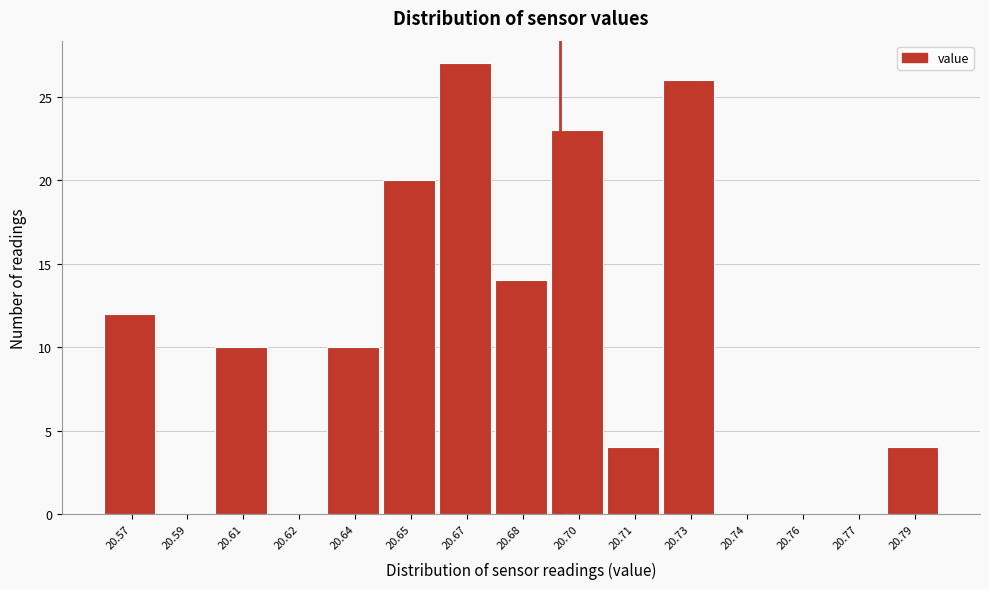

Reading left to right, list all the values displayed in this chart.

20.57=12	20.59=0	20.61=10	20.62=0	20.64=10	20.65=20	20.67=27	20.68=14	20.70=23	20.71=4	20.73=26	20.74=0	20.76=0	20.77=0	20.79=4